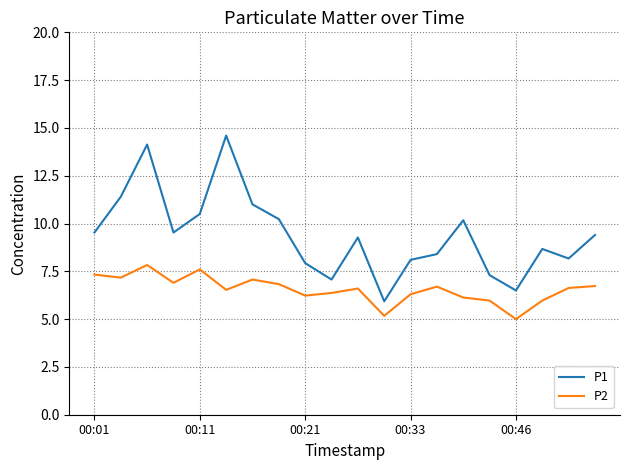

What is the difference between the maximum and minimum values in the P1 series?

8.7